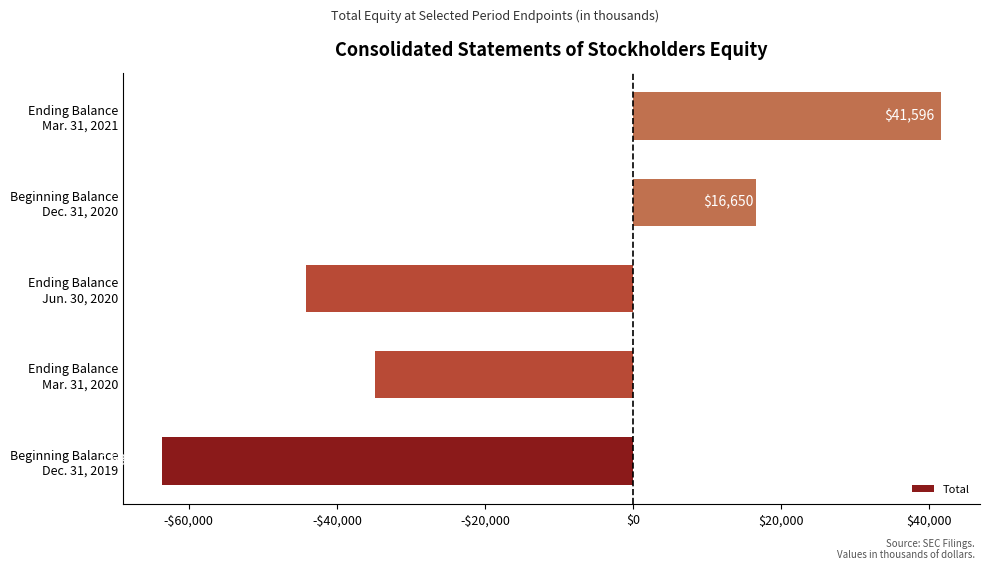

Rank the categories by value from highest to lowest.

Ending Balance
Mar. 31, 2021, Beginning Balance
Dec. 31, 2020, Ending Balance
Mar. 31, 2020, Ending Balance
Jun. 30, 2020, Beginning Balance
Dec. 31, 2019